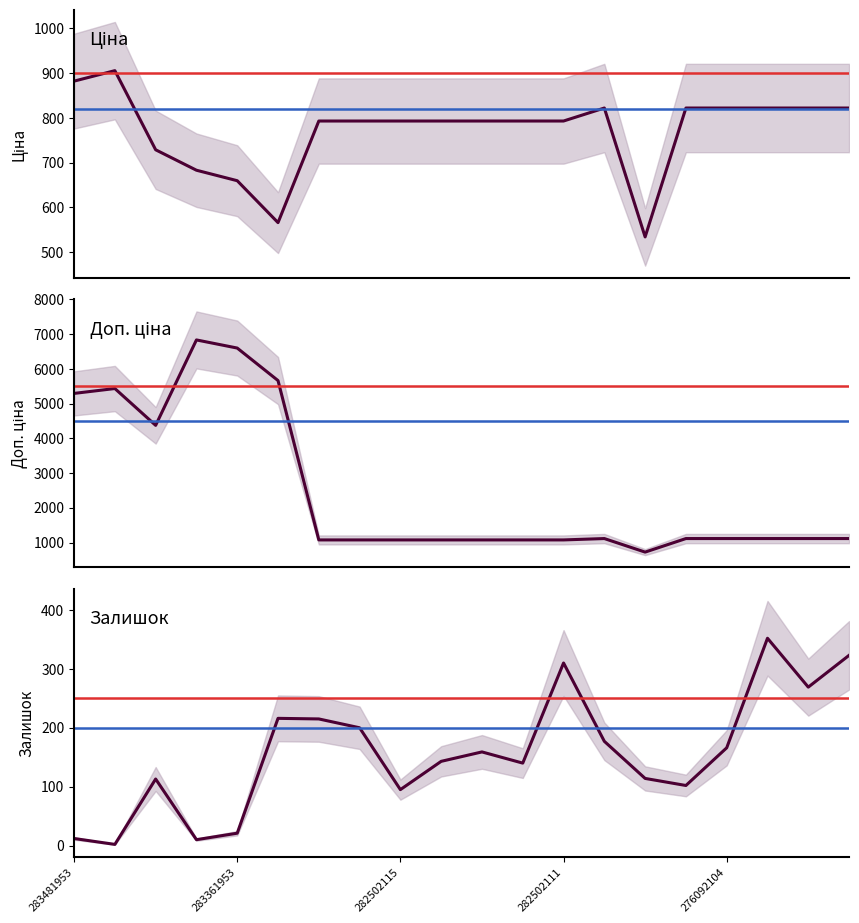

Is it true that Ціна equals 1230.6 at 283481953?

False